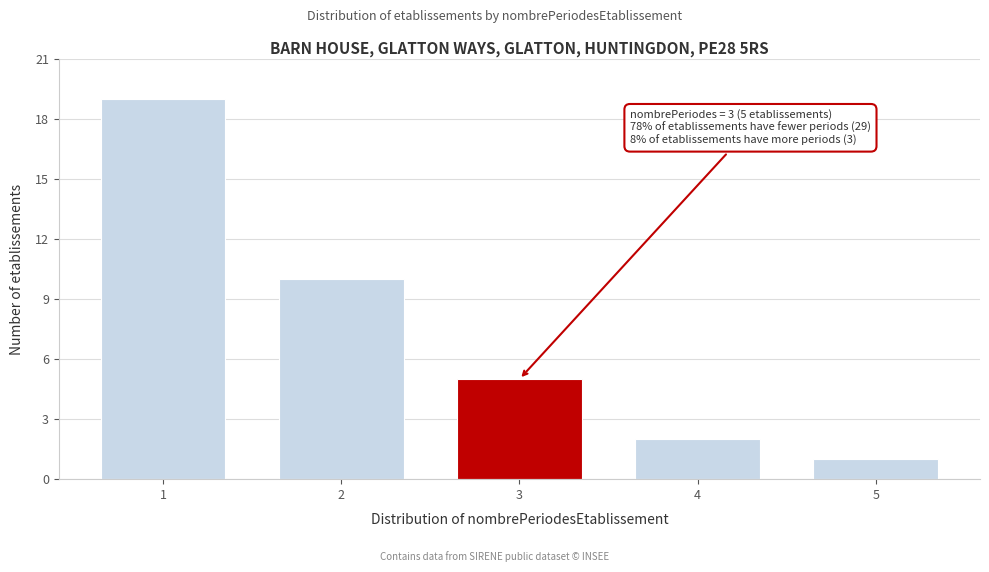

Reading right to left, transcribe all the data shown in this chart.

1	2	5	10	19